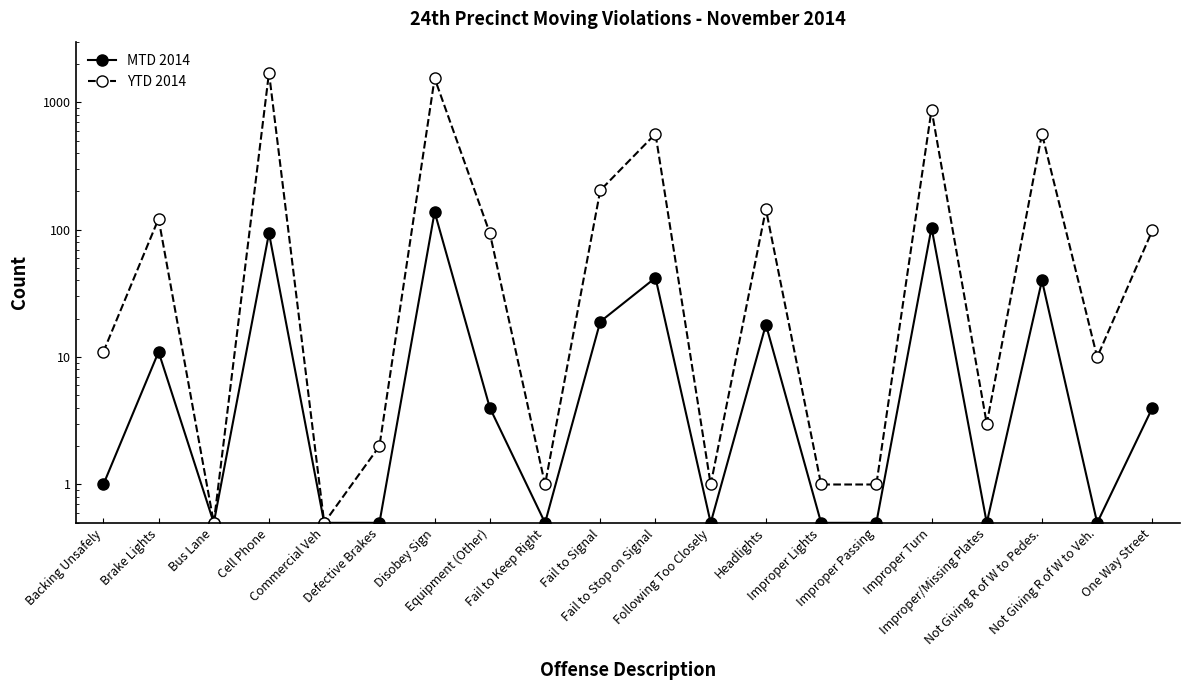

What are all the series names shown in the legend?

MTD 2014, YTD 2014